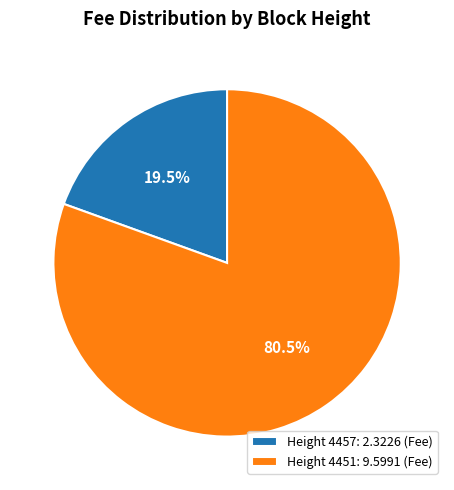

Is there a majority slice in this chart?

Yes